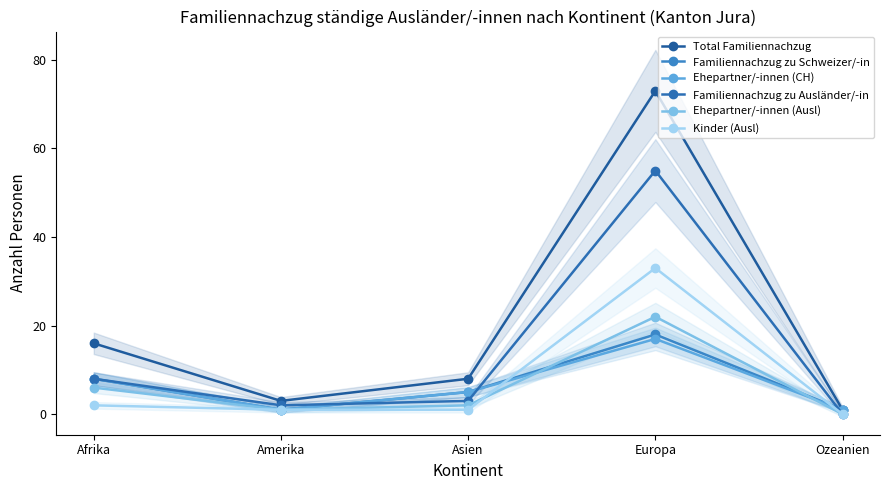

How many data points does each series have?

5